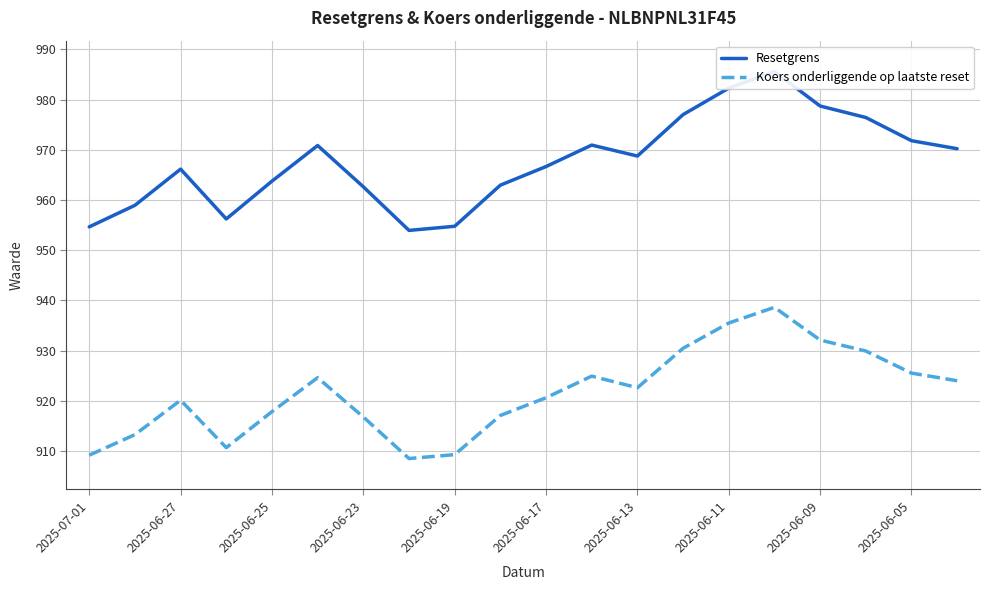

What is the lowest value of the Koers onderliggende op laatste reset series?

908.5